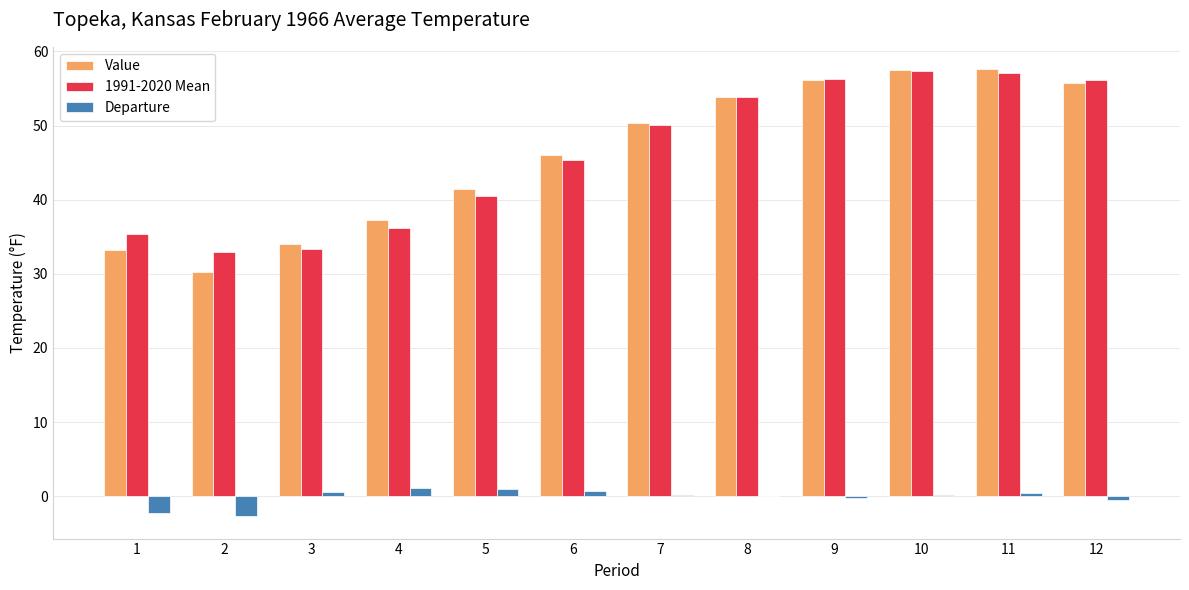

Which series changed the most between 1 and 12?

Value